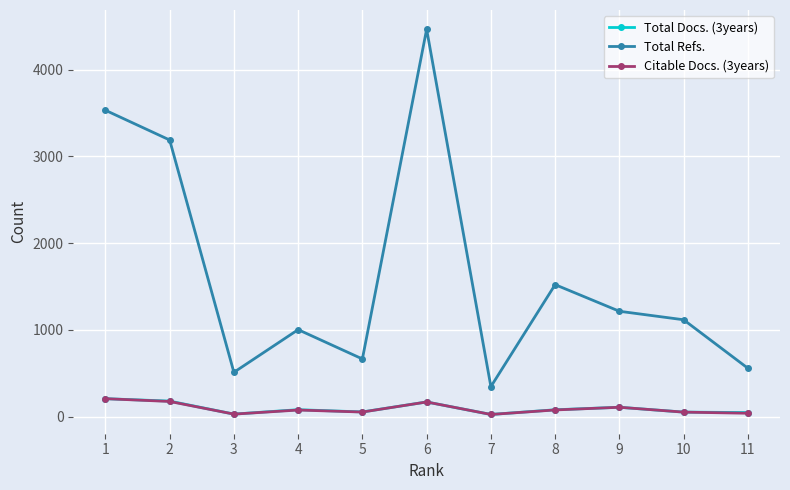

True or false: Citable Docs. (3years) has more than 1 interior local peaks.

True